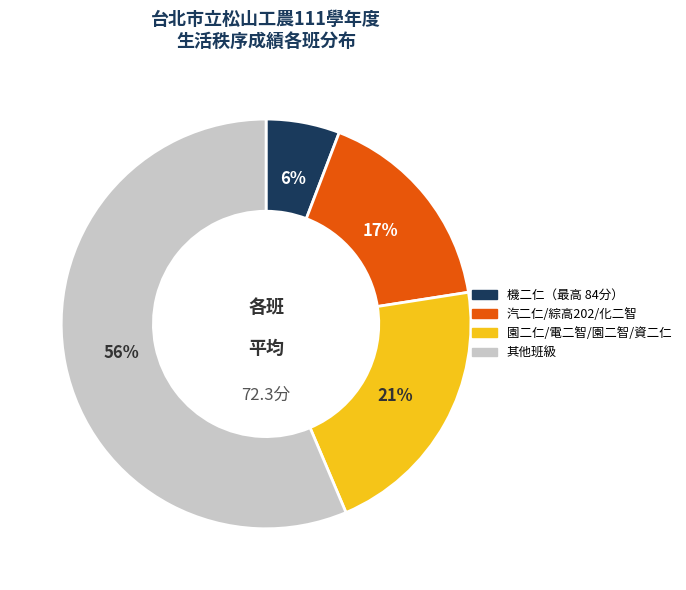

To the nearest percent, what is the average slice percentage?

25%